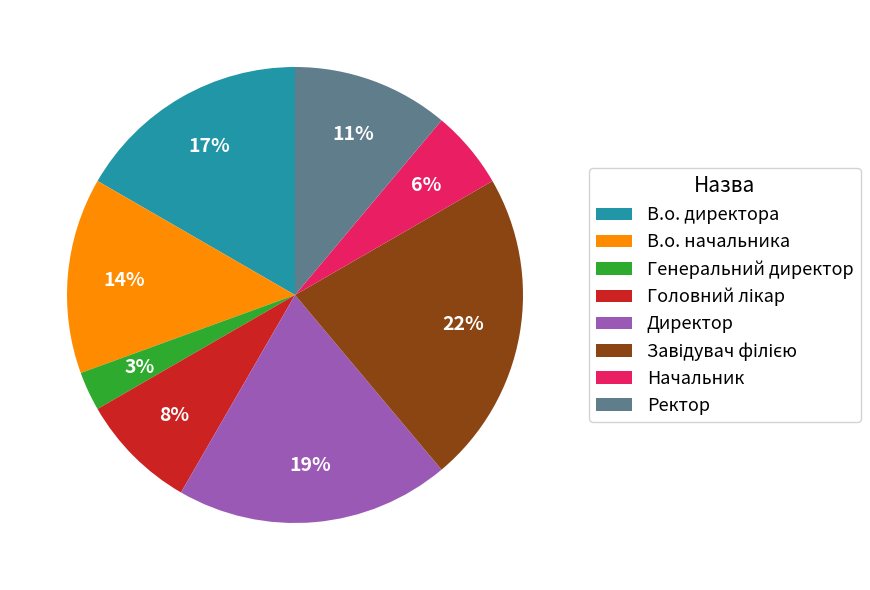

Combined, do Генеральний директор and В.о. начальника account for over 50%?

No